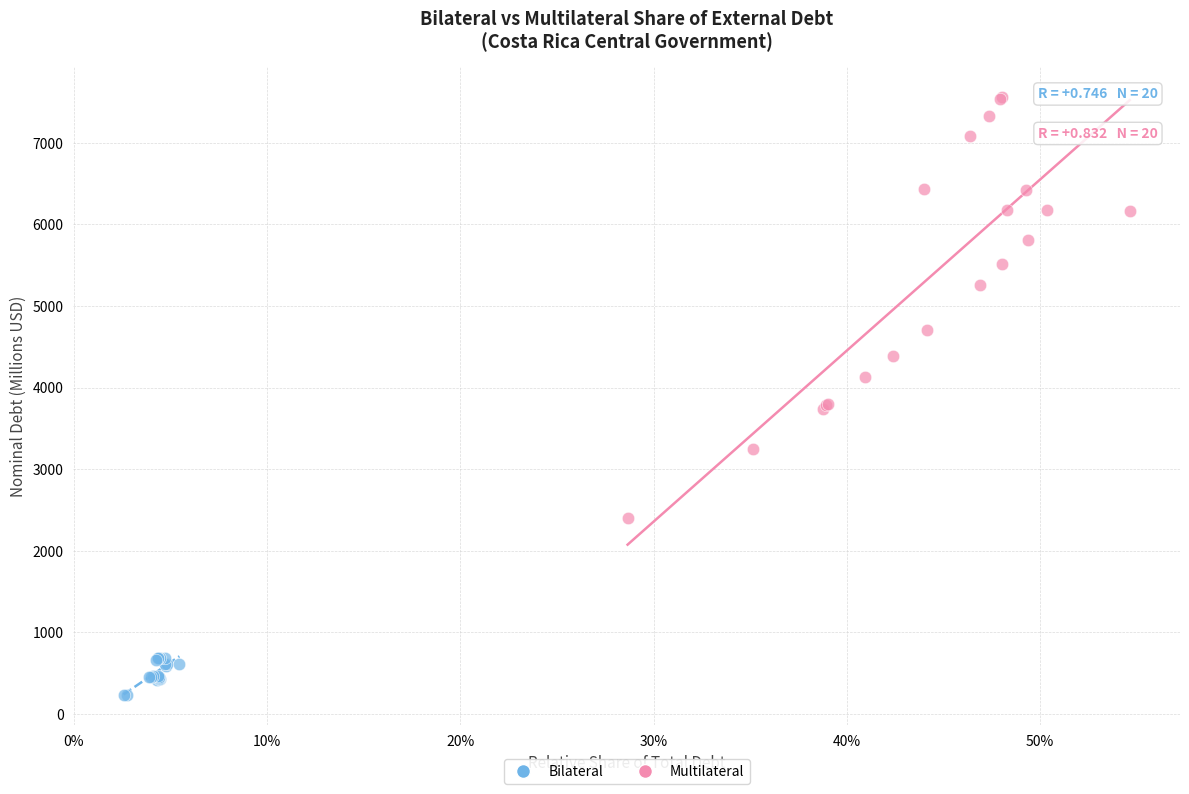

Which series contains the highest Y value?

Multilateral